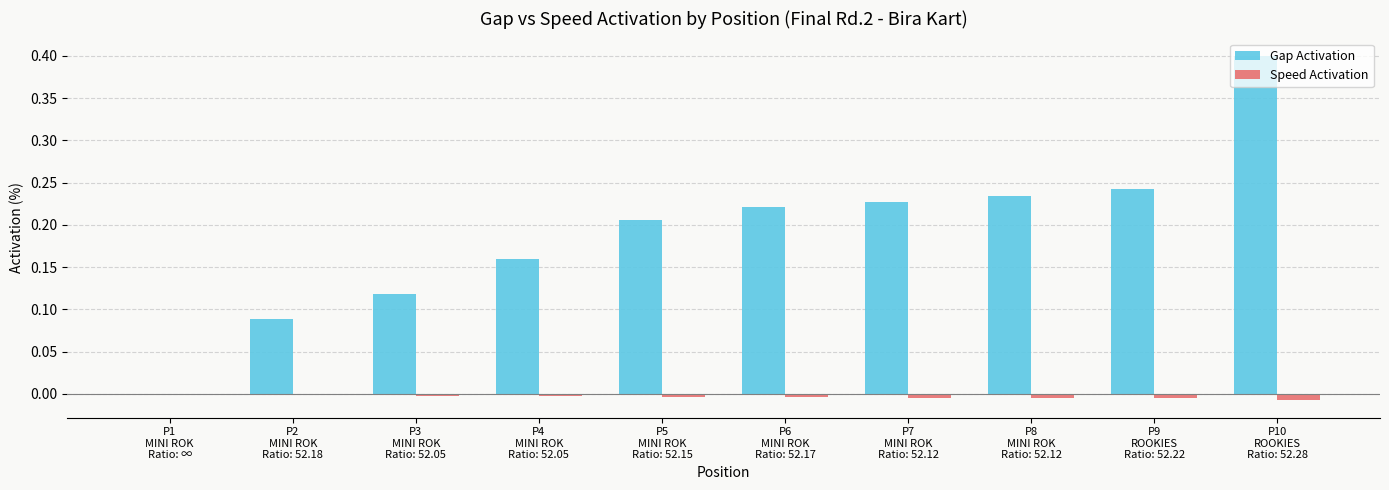

Which series has the largest total across all categories?

Gap Activation